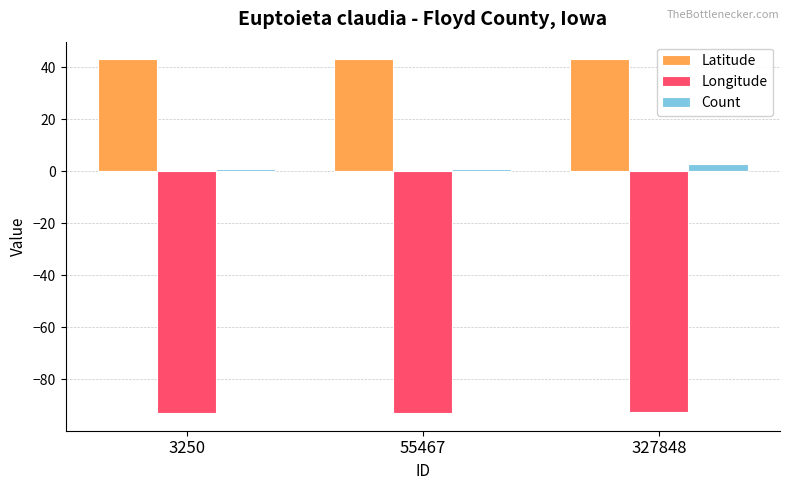

What are all the series names shown in the legend?

Latitude, Longitude, Count